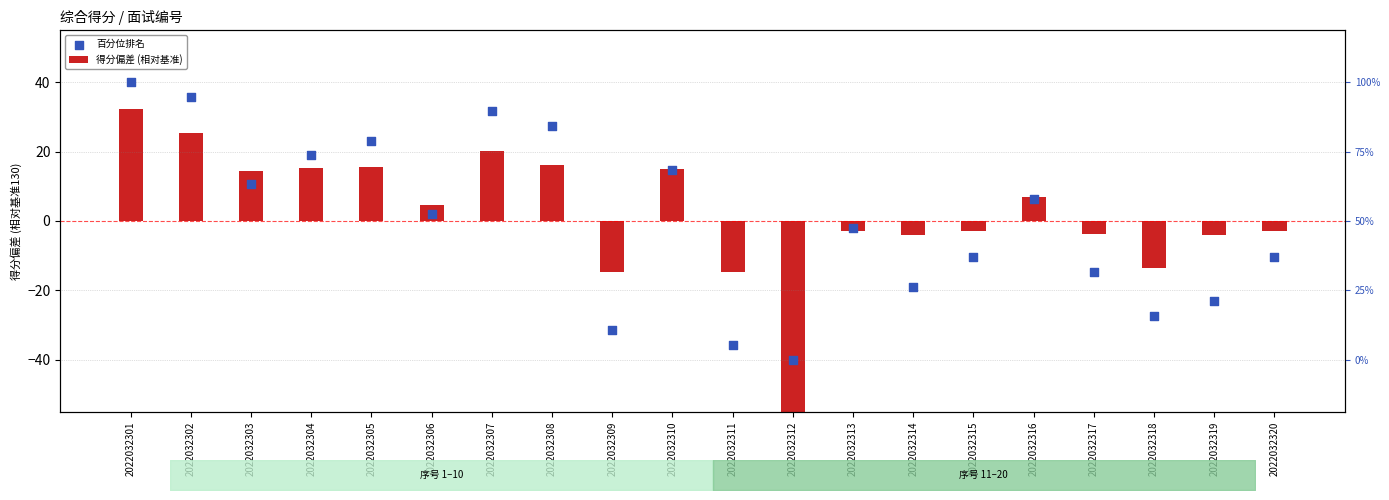

At how many categories does at least one series exceed -39?

19